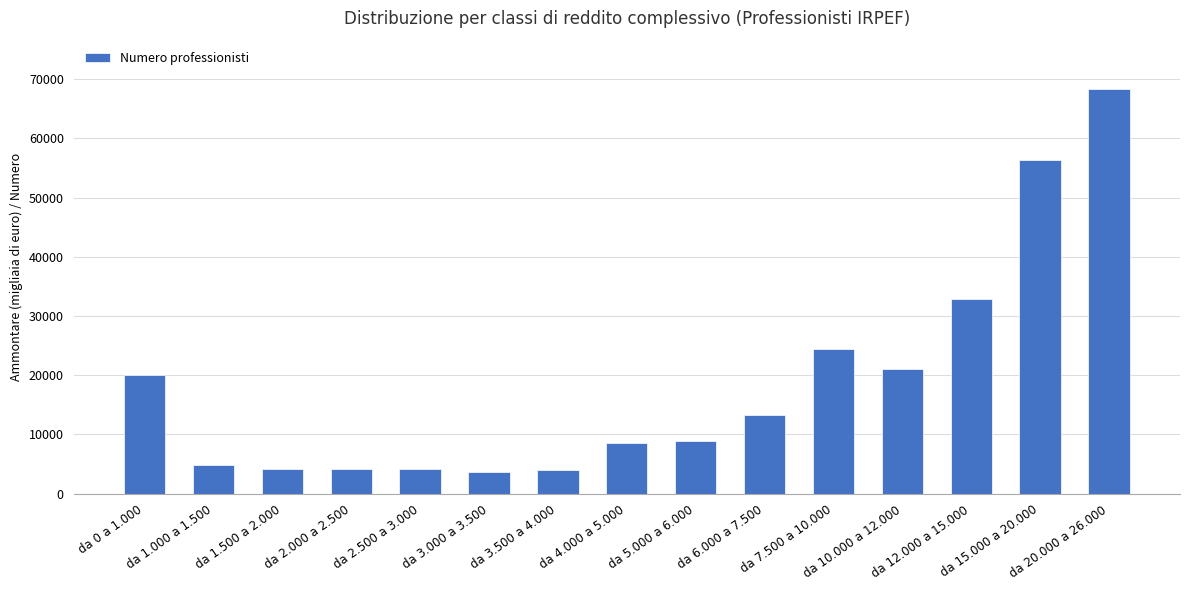

True or false: the data shows 3741 at da 3.000 a 3.500.

True